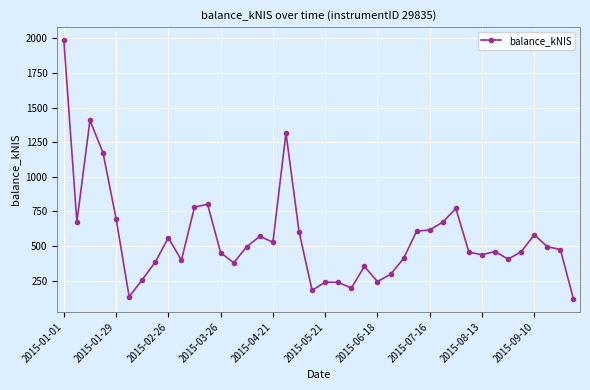

What is the sum of all values?

22313.7